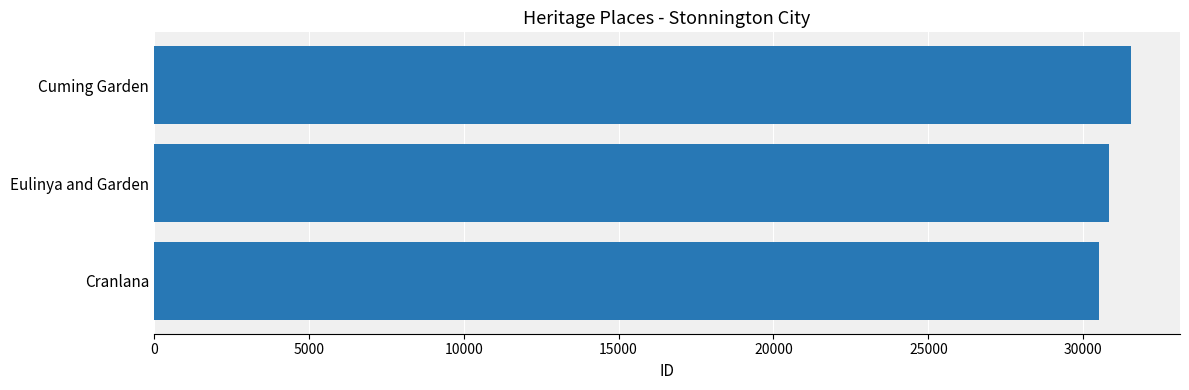

Which label corresponds to the largest value in the chart?

Cuming Garden